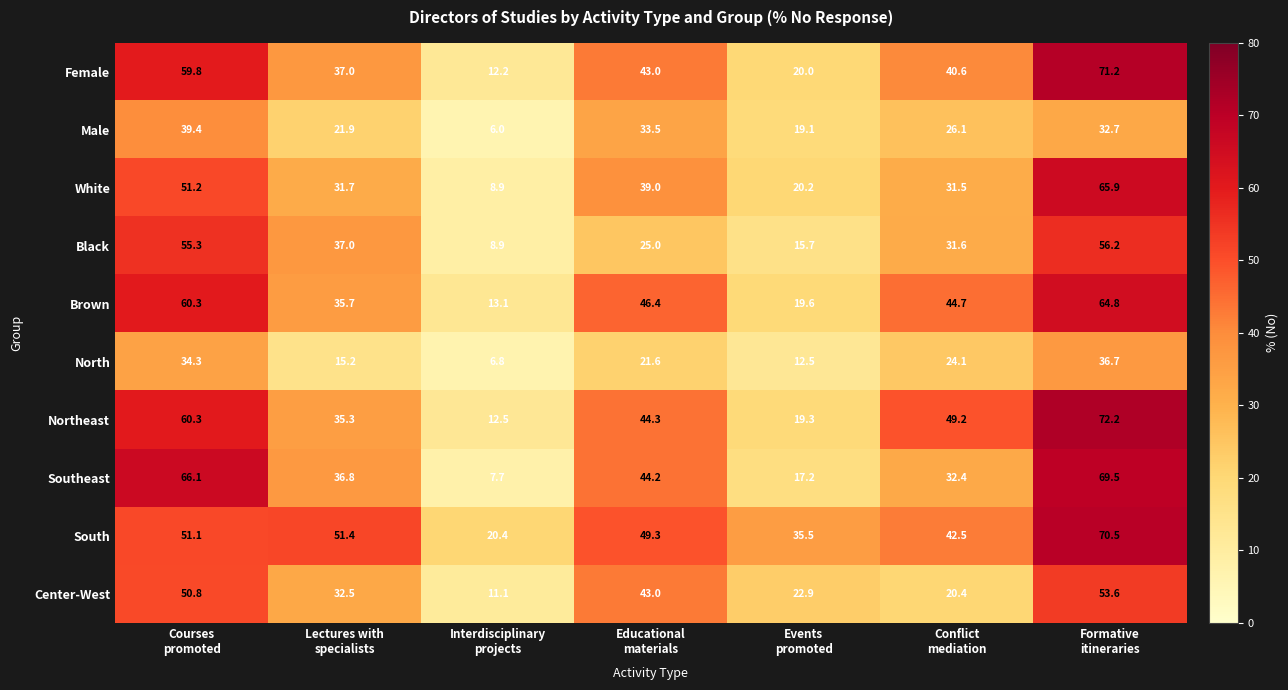

What is the average value of the White series?

35.5